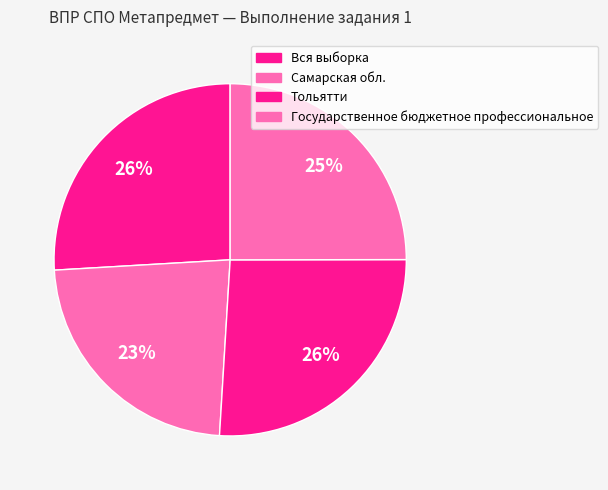

How many slices are in this pie chart?

4